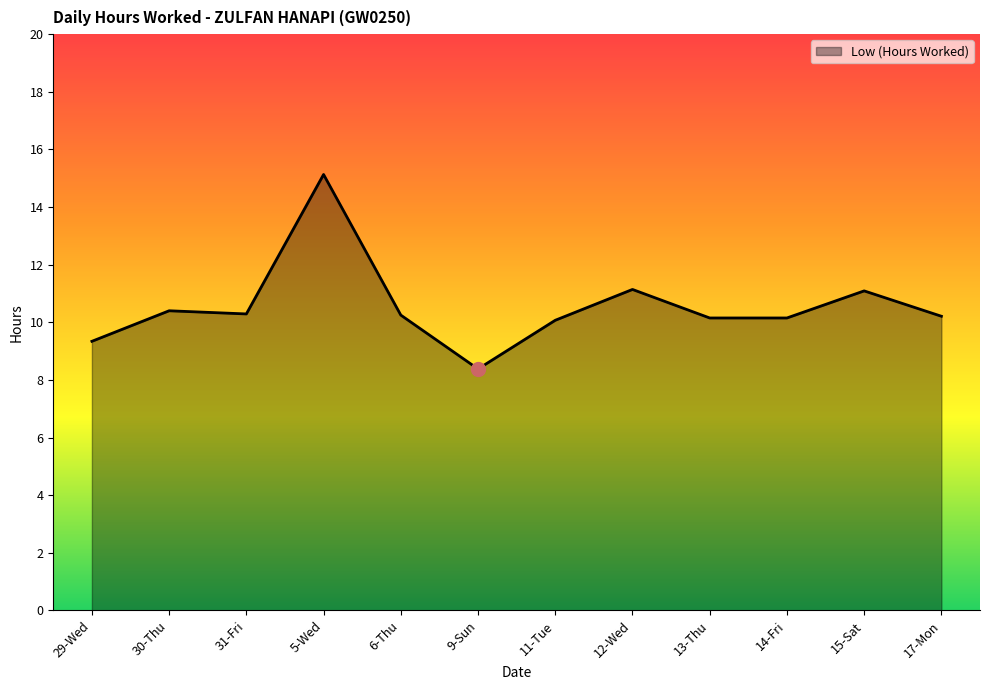

What value does the data have at 5-Wed?

15.1